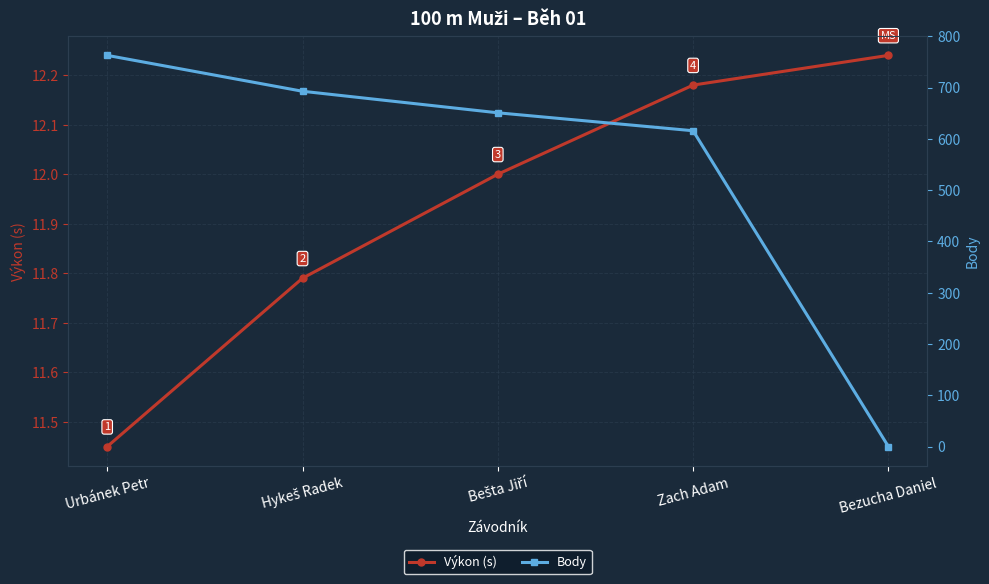

How many lines are shown in the chart?

2